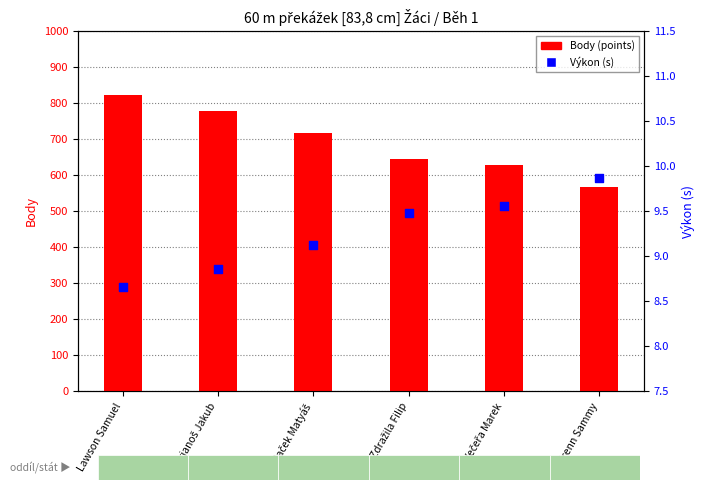

What are all the series names shown in the legend?

Body (points), Výkon (s)